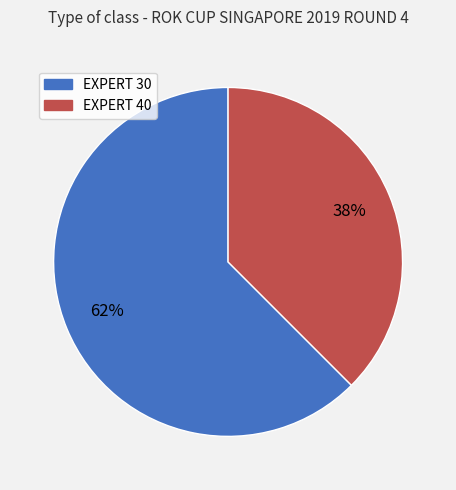

To the nearest percent, what portion does EXPERT 40 represent?

38%